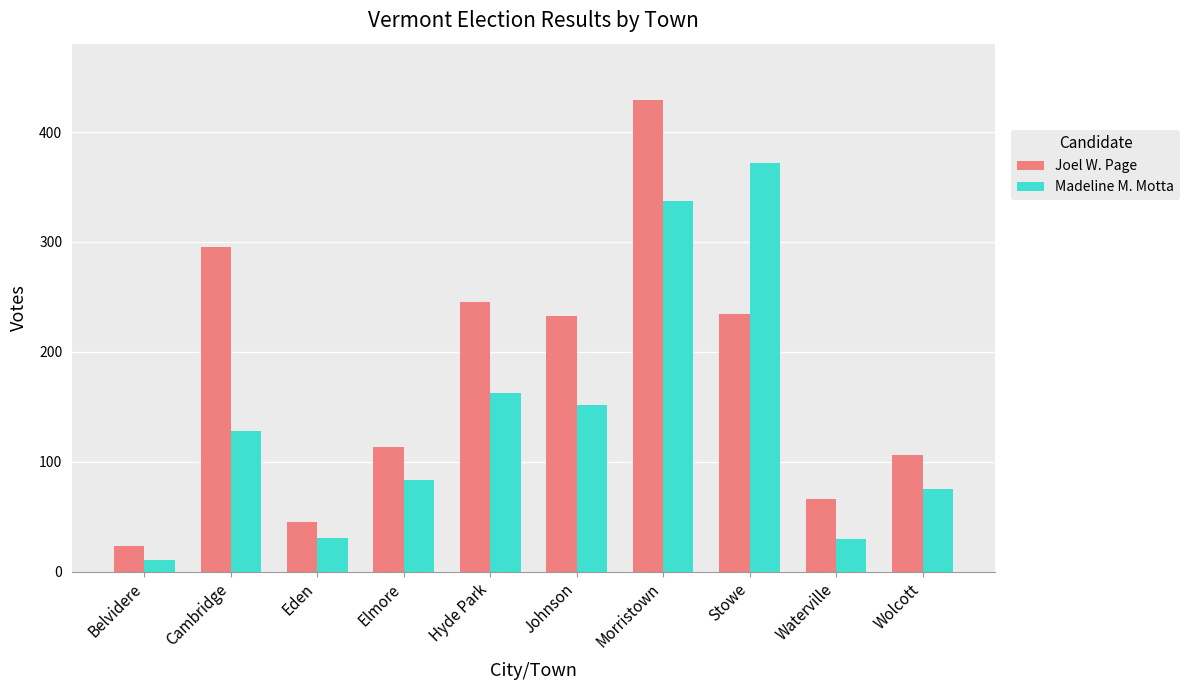

Which series has the largest total across all categories?

Joel W. Page